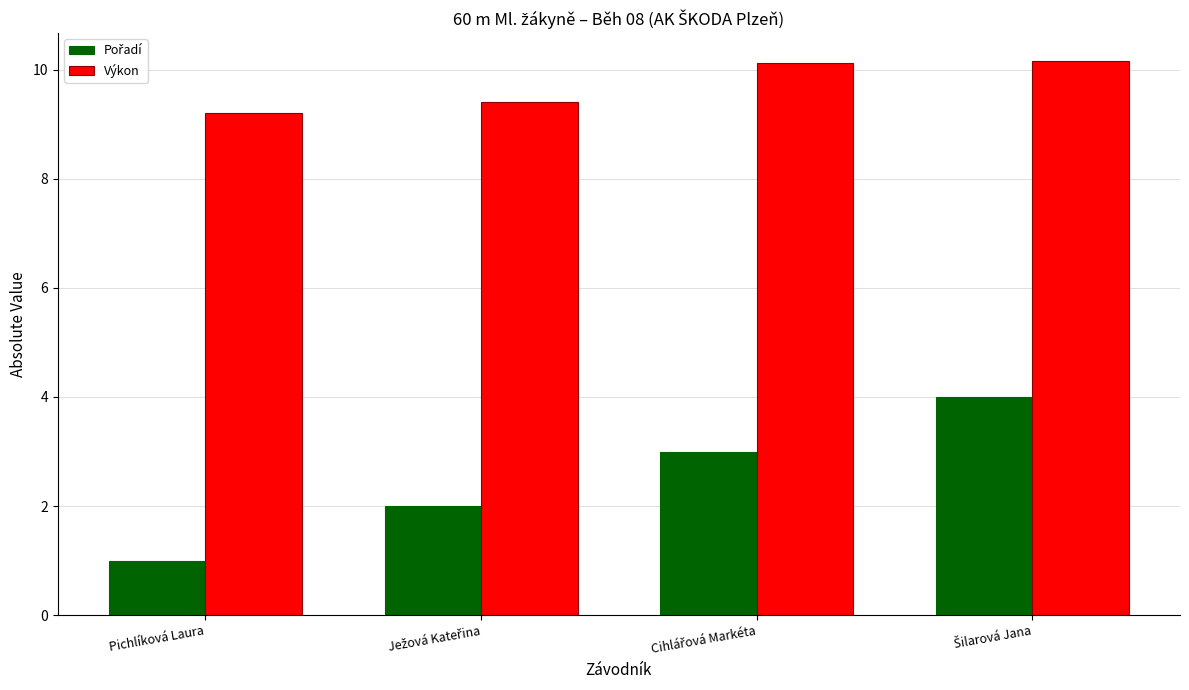

What is the minimum value shown in the chart?

1.0